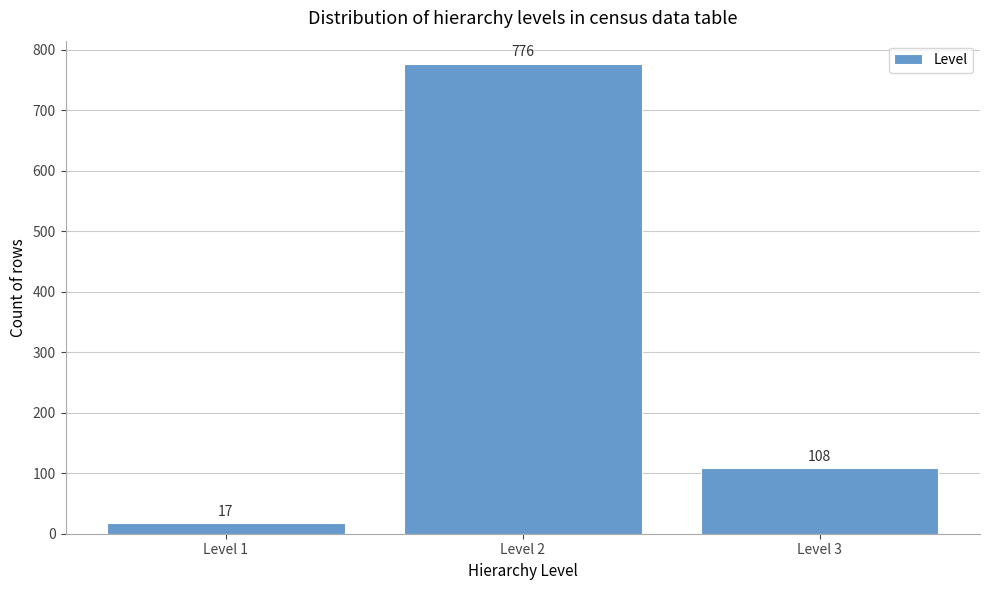

Reading left to right, list all the values displayed in this chart.

17	776	108